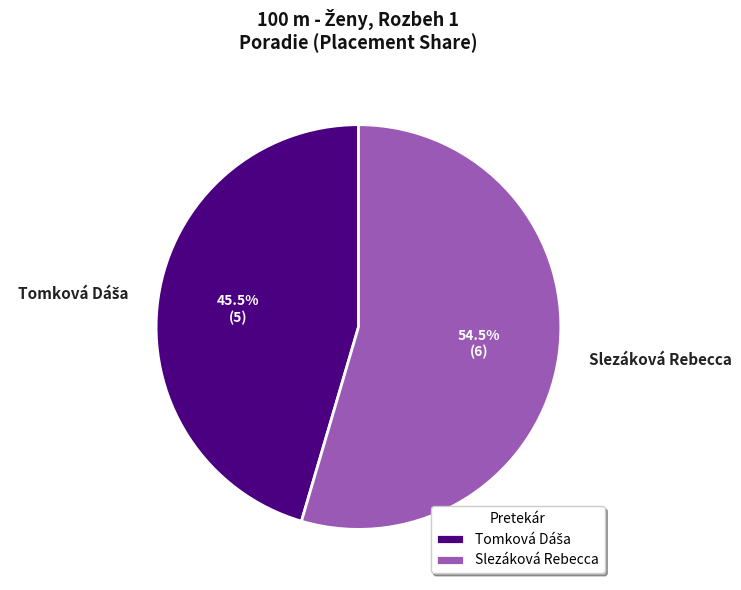

What portion of the pie excludes Slezáková Rebecca?

45.5%